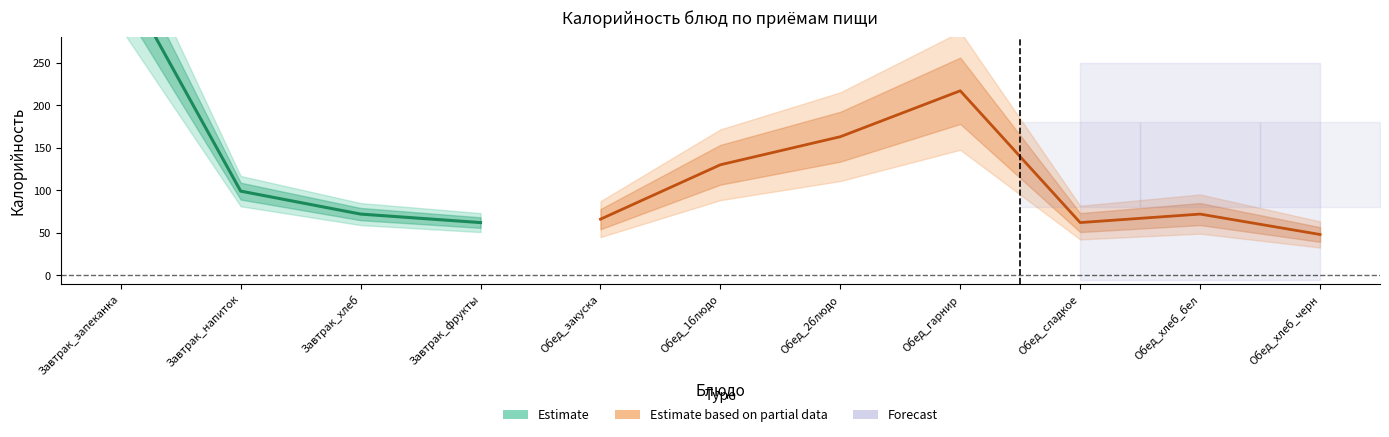

What is the maximum value shown in the chart?

354